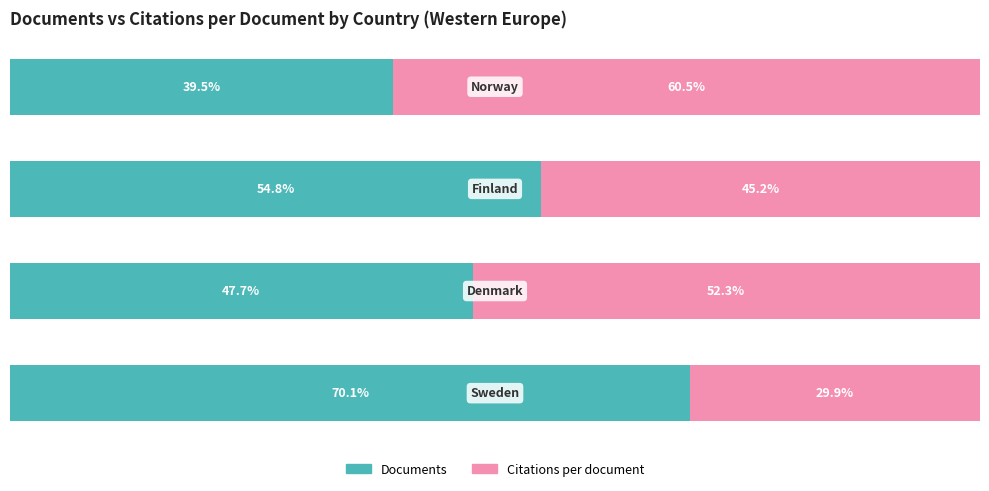

Reading left to right, what are all the values shown in this chart?

Documents: 0=70.1	1=47.7	2=54.8	3=39.5
Citations per document: 0=29.9	1=52.3	2=45.2	3=60.5